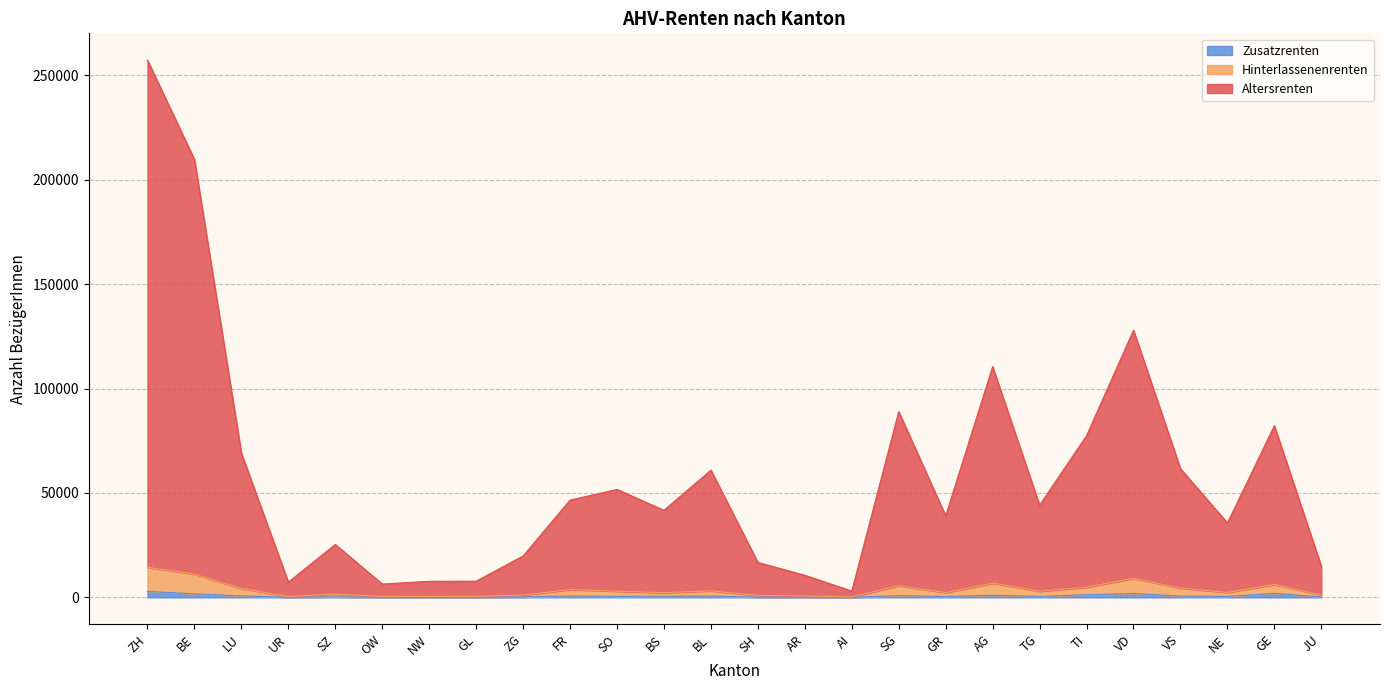

True or false: Zusatzrenten has more than 2 interior local peaks.

True